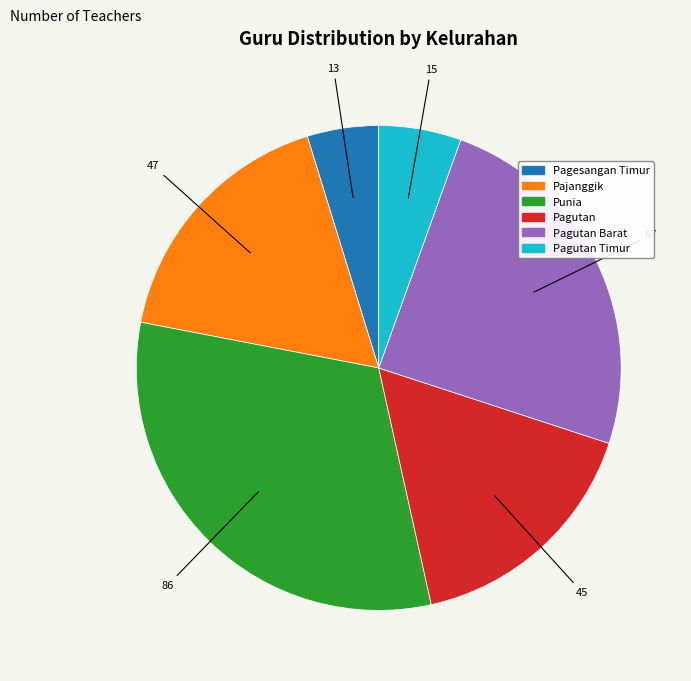

Is there a majority slice in this chart?

No